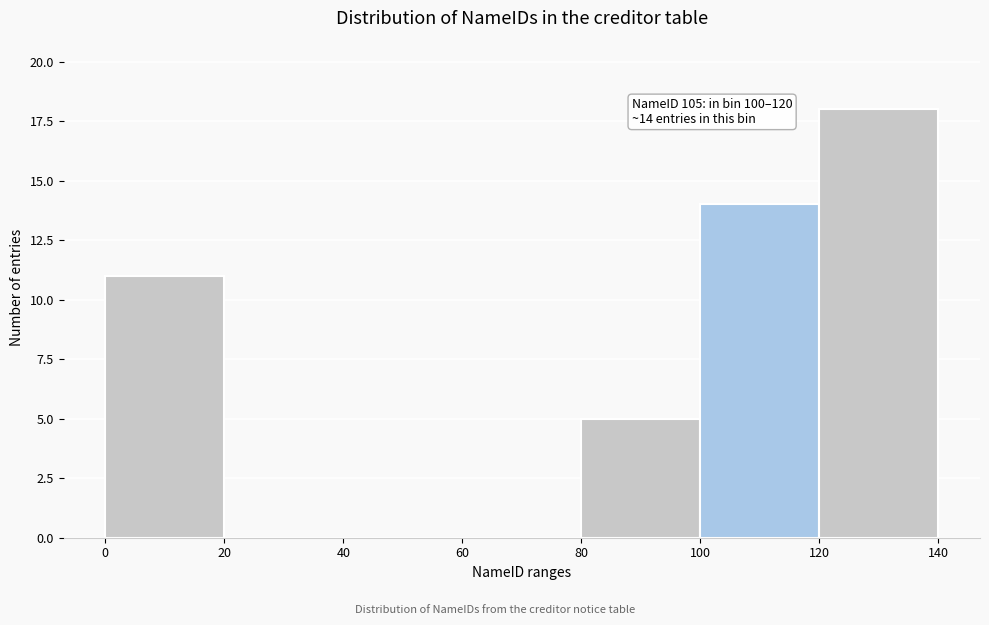

Which range on the x-axis has the tallest bar?

120 to 140